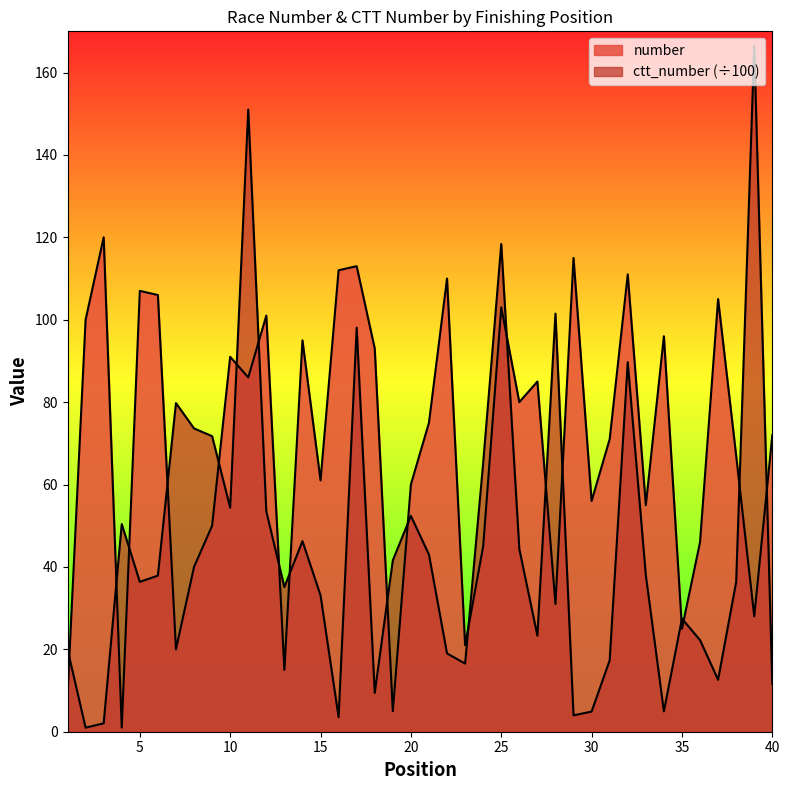

Where is number nearest to the value 60?

20